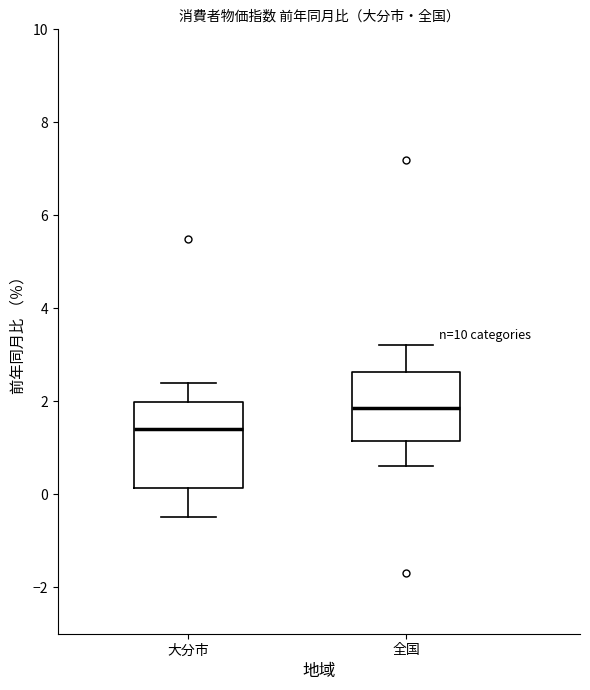

Where does the median line of the box for 大分市 sit on the y-axis? The values are not printed on the chart, so give them approximately, as read against the axis.

1.4